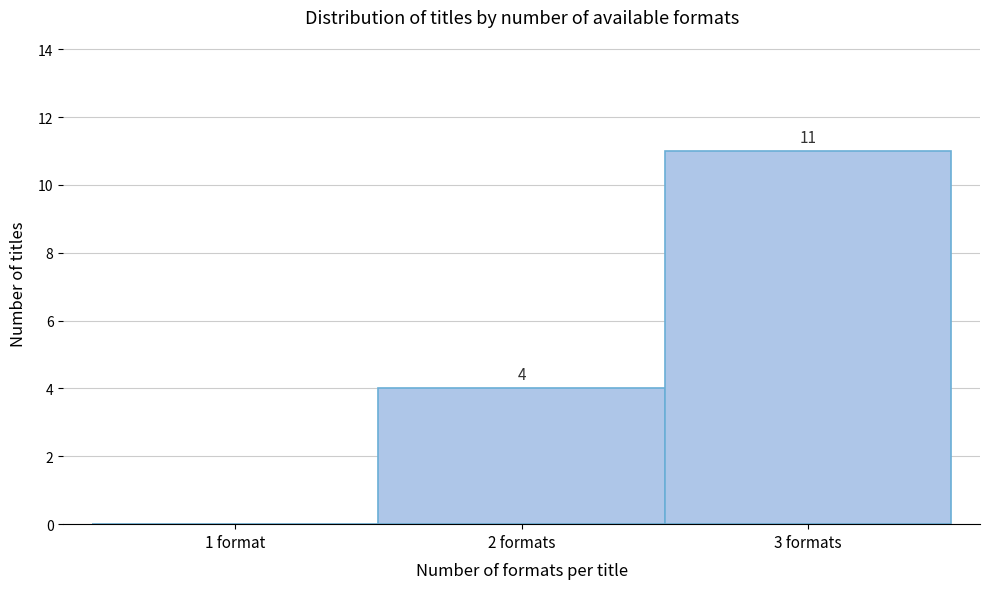

Reading right to left, list all the values displayed in this chart.

3 formats=11	2 formats=4	1 format=0